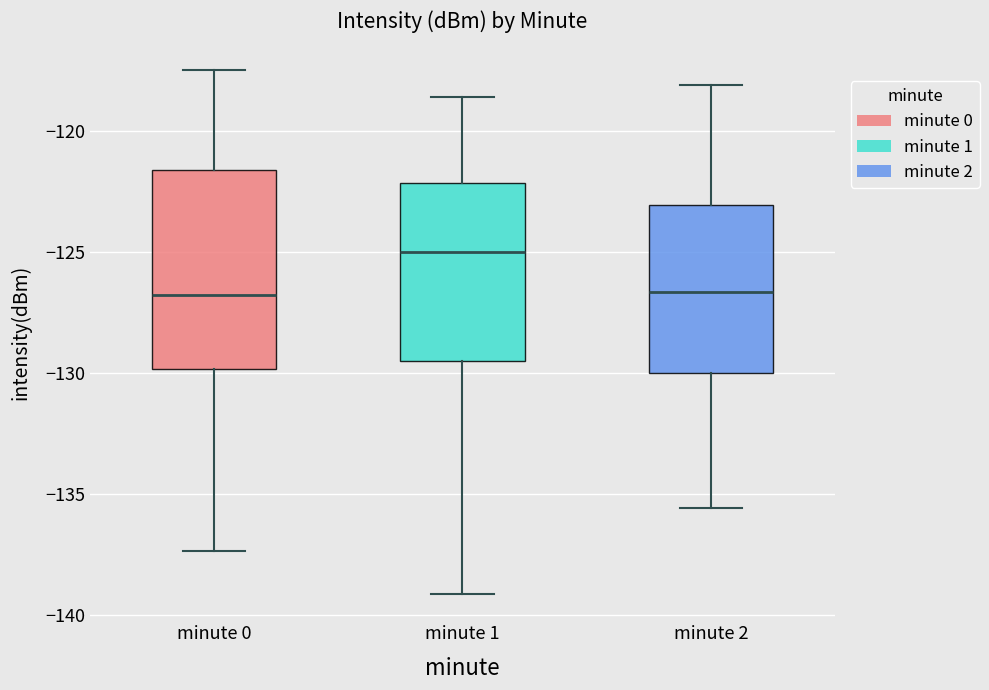

Reading left to right, transcribe this box plot: for each box, give where its median line is, the range the box spans, and where its two whiskers end, as read against the y-axis. The values are not printed on the chart, so give them approximately, as read against the axis.

minute 0: median -127.0, box -130.0 to -121.5, whiskers -137.5 to -117.5
minute 1: median -125.0, box -129.5 to -122.0, whiskers -139.0 to -118.5
minute 2: median -126.5, box -130.0 to -123.0, whiskers -135.5 to -118.0